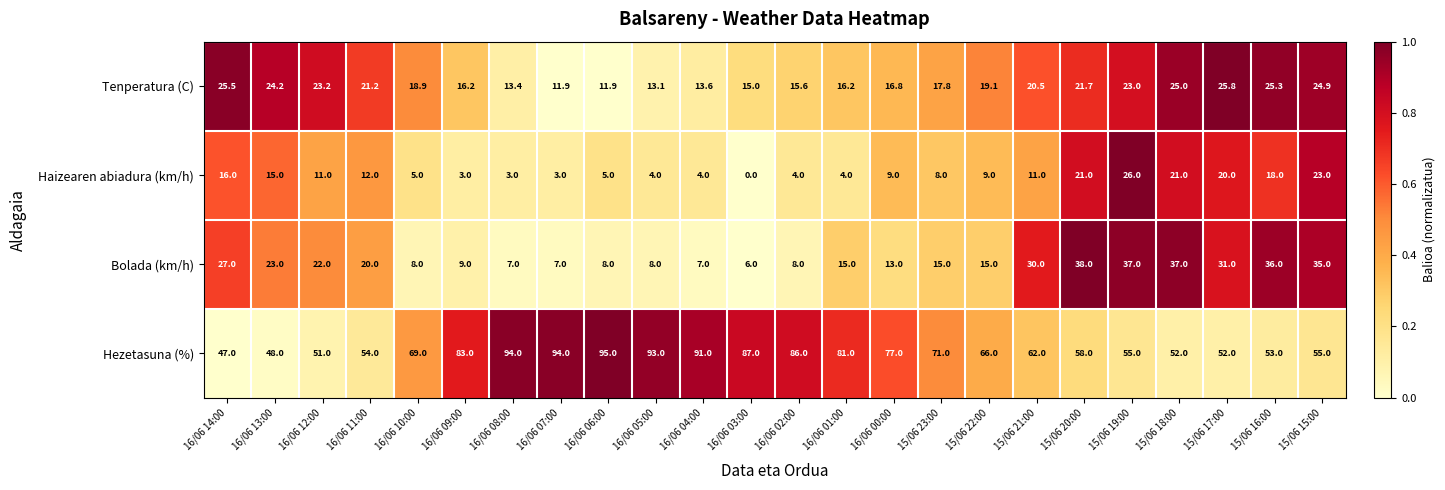

At which label does Bolada (km/h) first exceed 15?

16/06 14:00